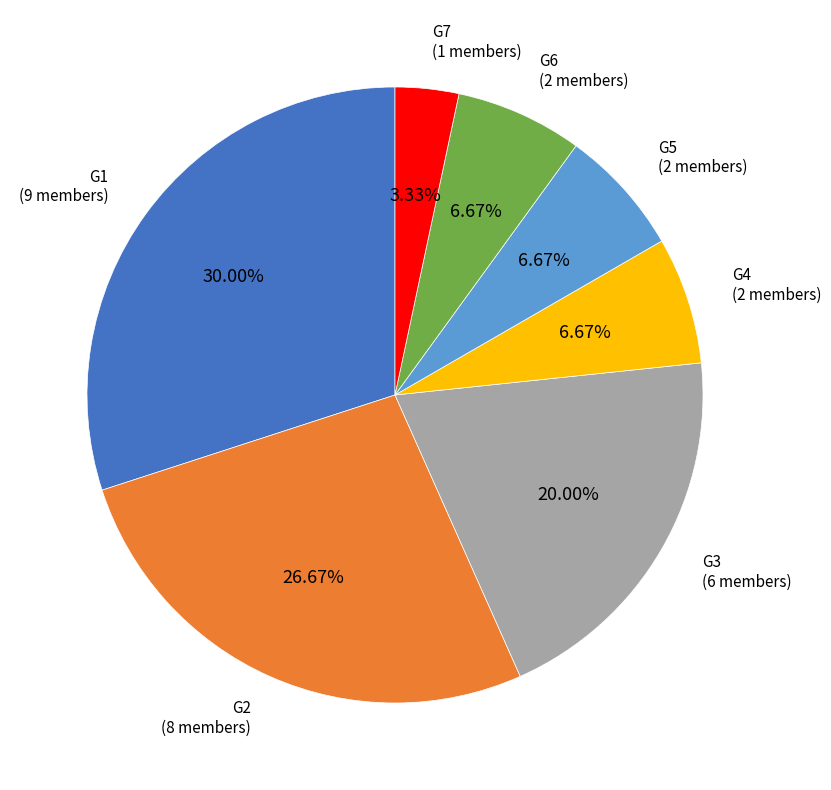

Is there a majority slice in this chart?

No